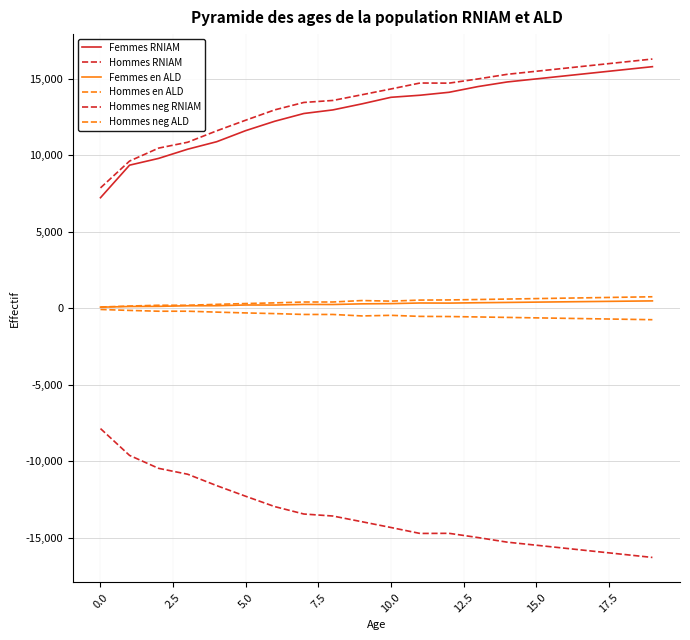

How many lines are shown in the chart?

6